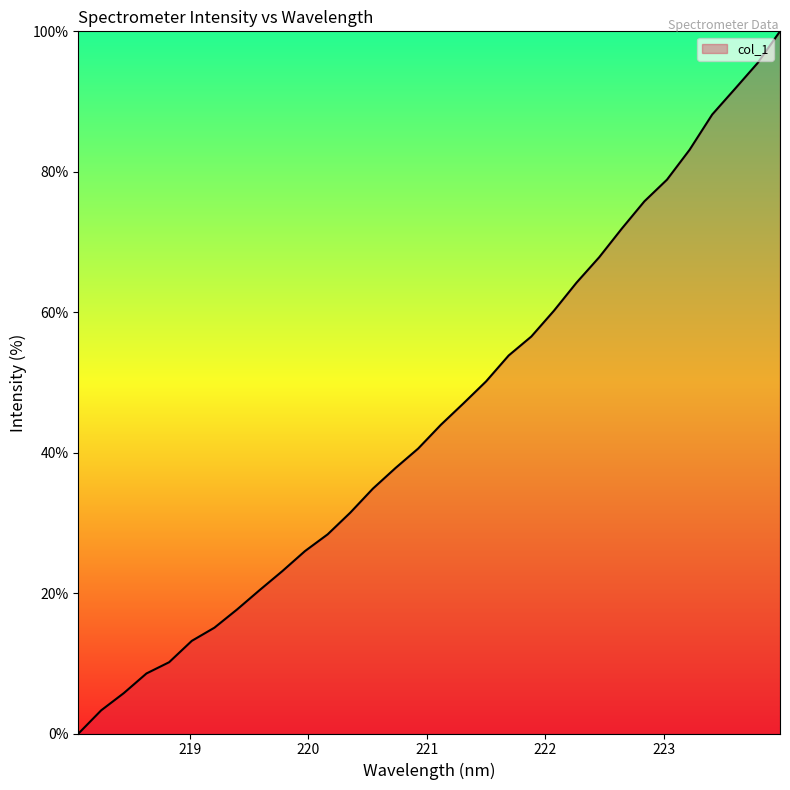

What is the greatest value displayed?

100.0